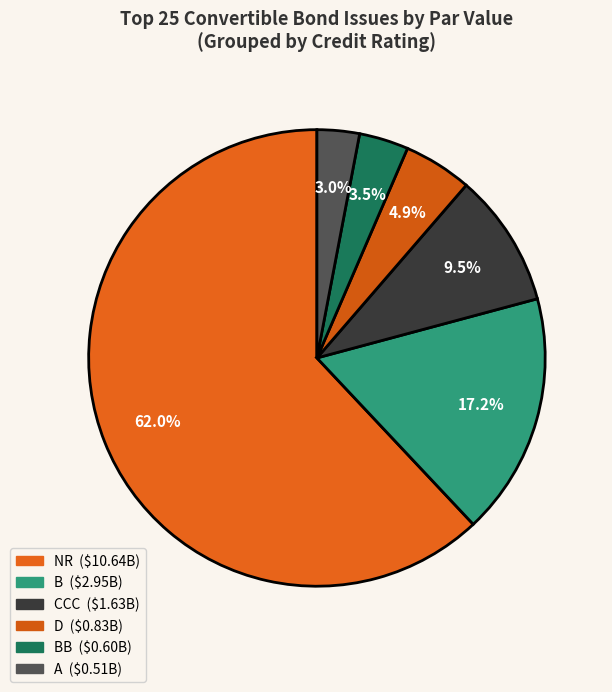

Which slice is the smallest?

A